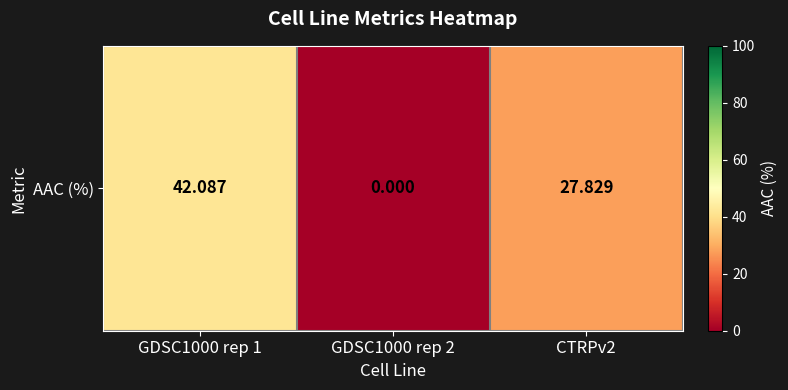

Rank the categories by value from highest to lowest.

GDSC1000 rep 1, CTRPv2, GDSC1000 rep 2